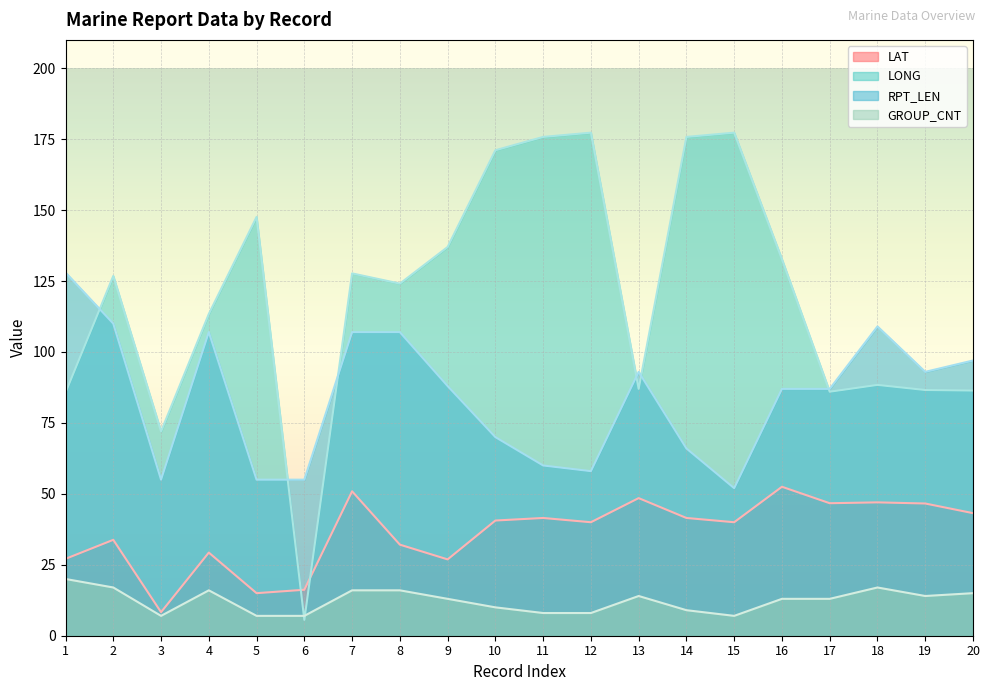

Where is the first local maximum for RPT_LEN?

4